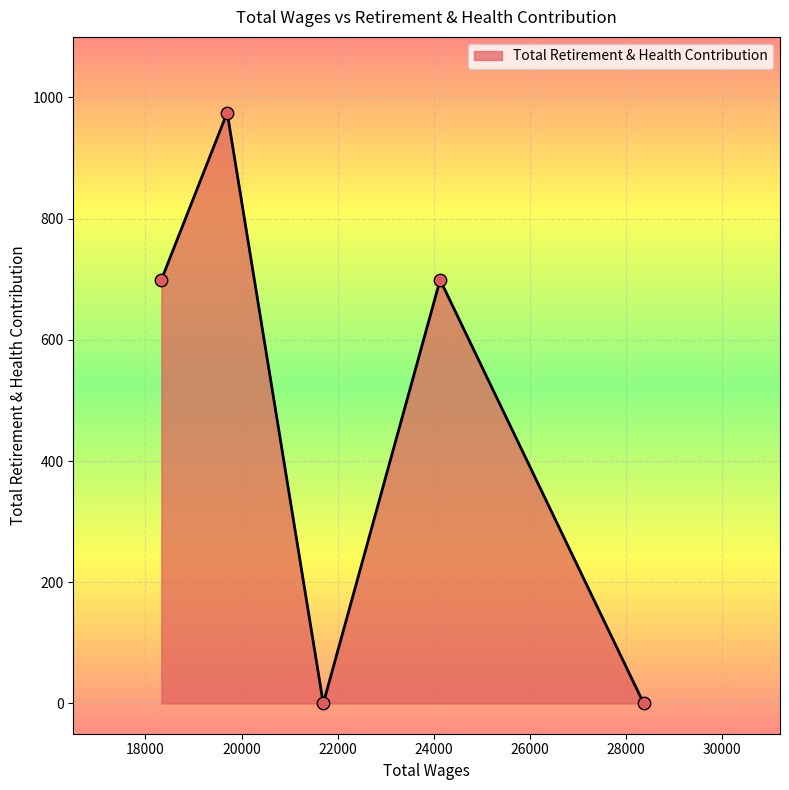

What is the average value?

475